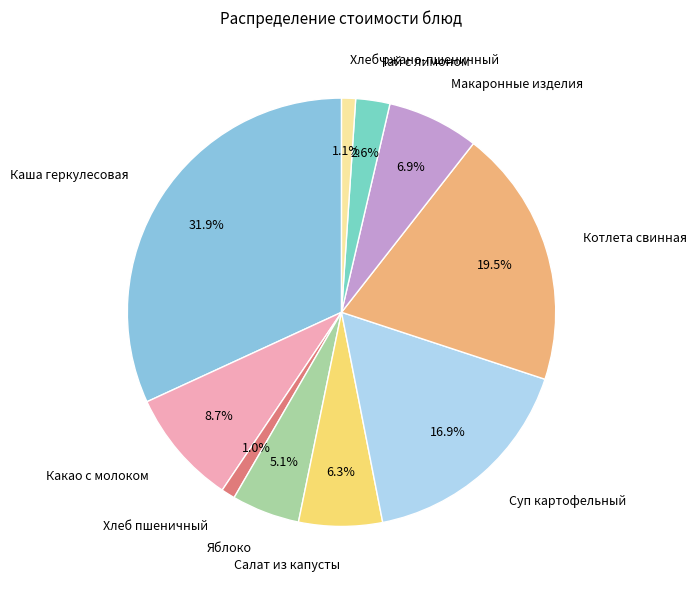

To the nearest percent, what portion does Яблоко represent?

5%